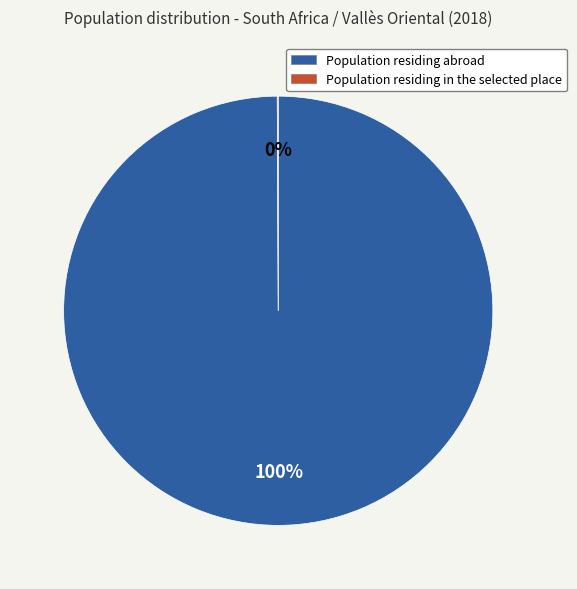

The Population residing abroad slice represents 100% of the pie. True or false?

True